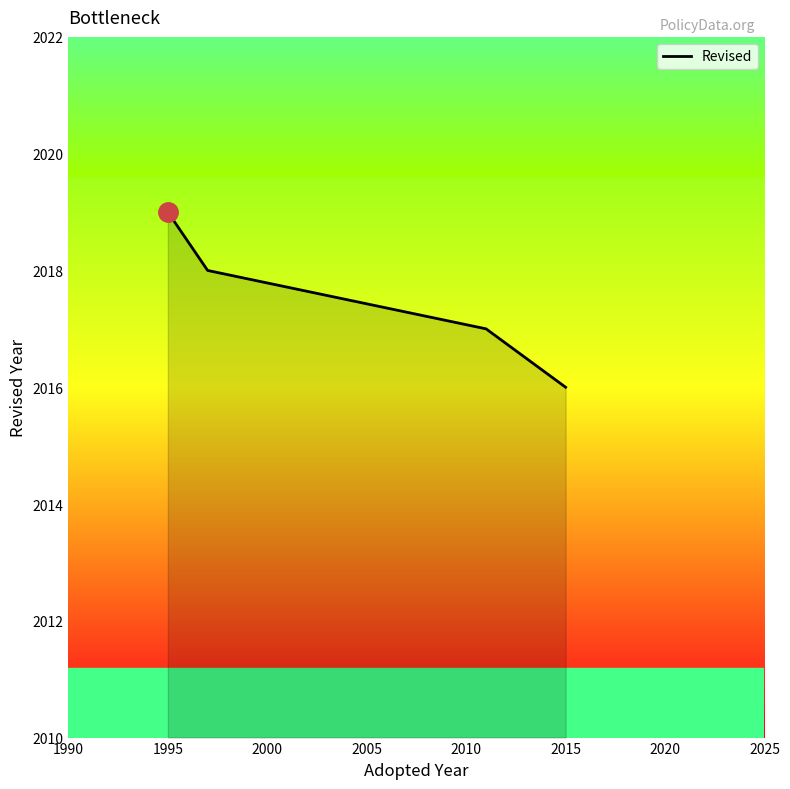

What is the smallest value displayed?

2016